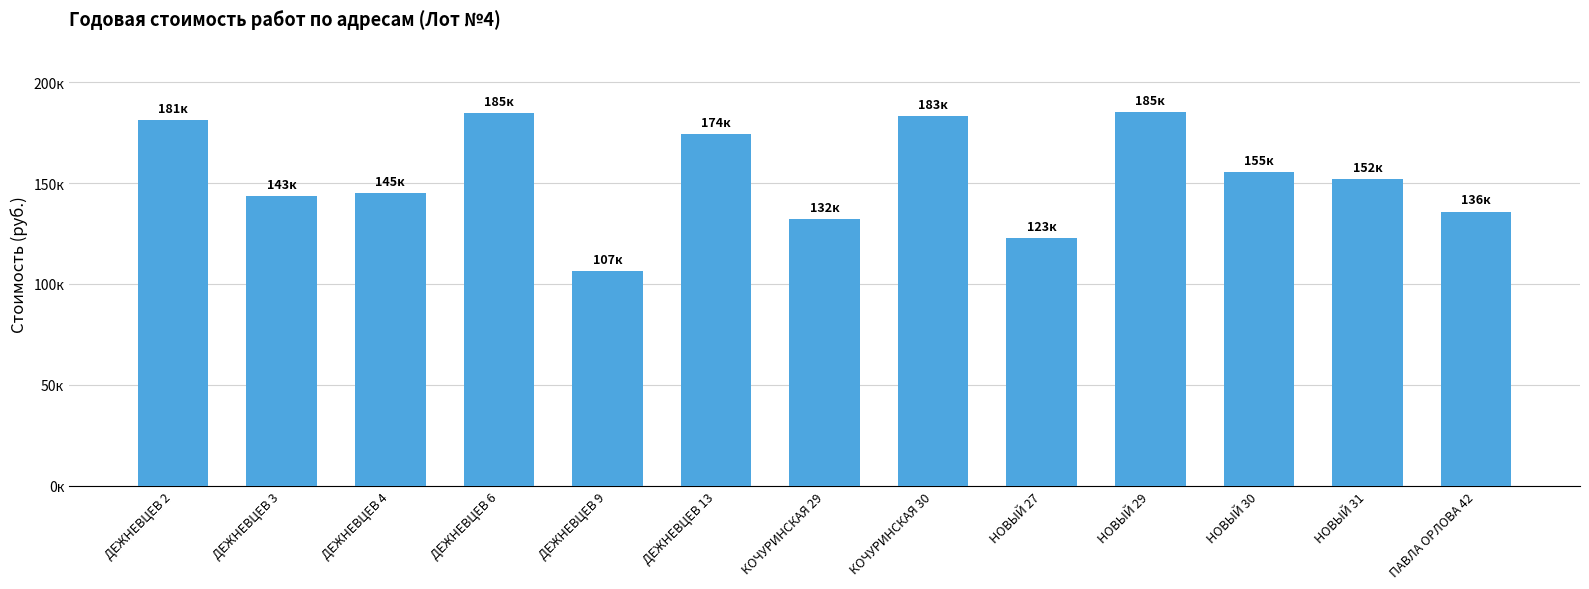

Is it true that the value at ДЕЖНЕВЦЕВ 6 is 184538.5?

True